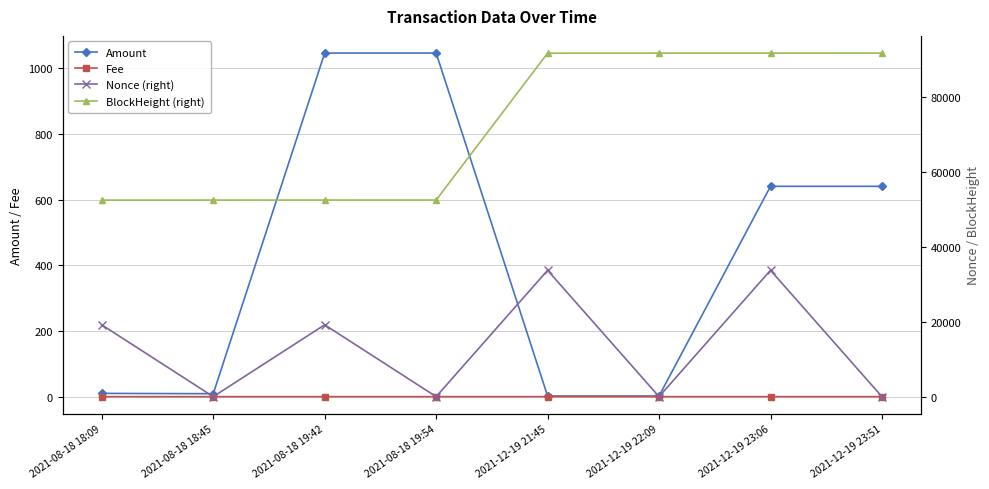

What is the total value across all series at 2021-12-19 22:09?

91839.0